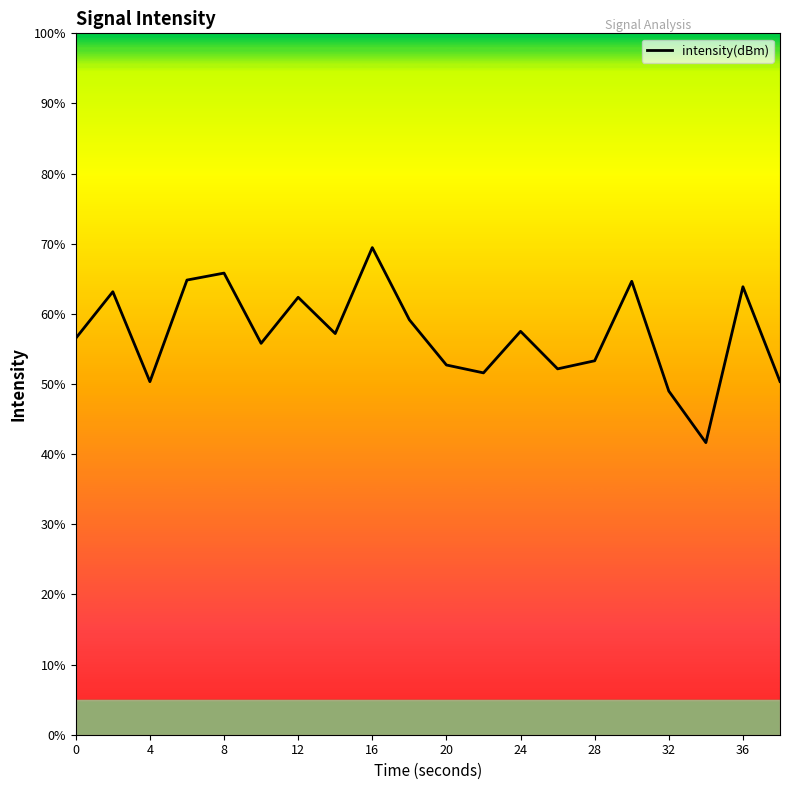

What is the difference between the maximum and minimum values?

27.8